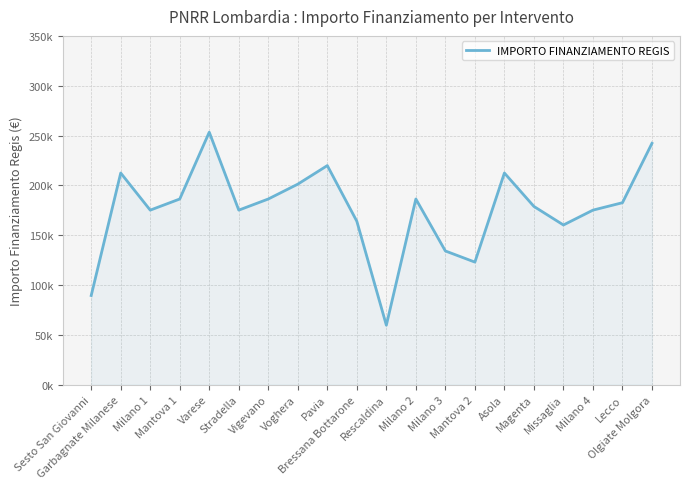

Does the chart display data point markers on the line(s)?

No